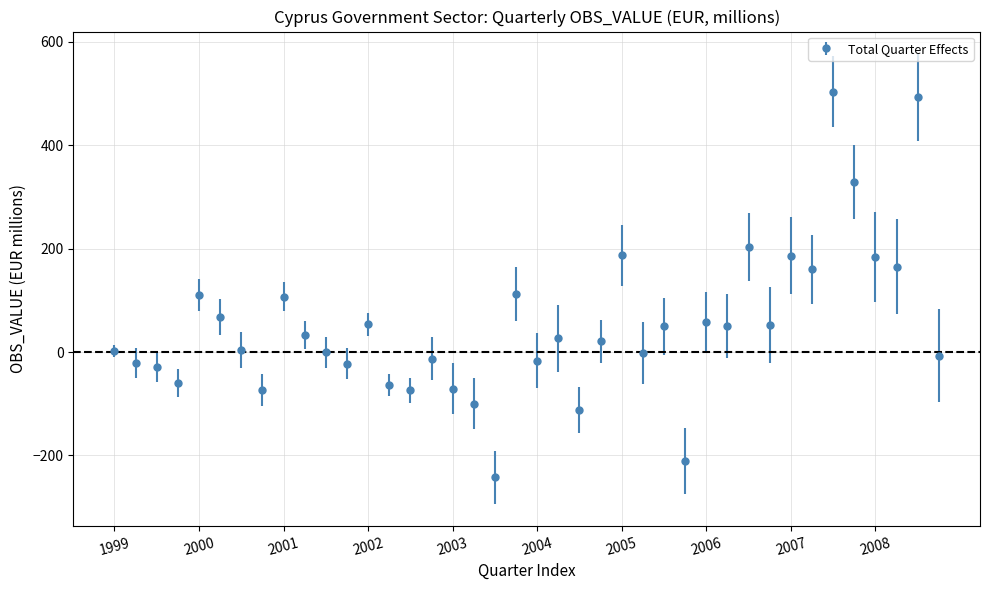

What is the value of the 3rd point from the left?

-28.6